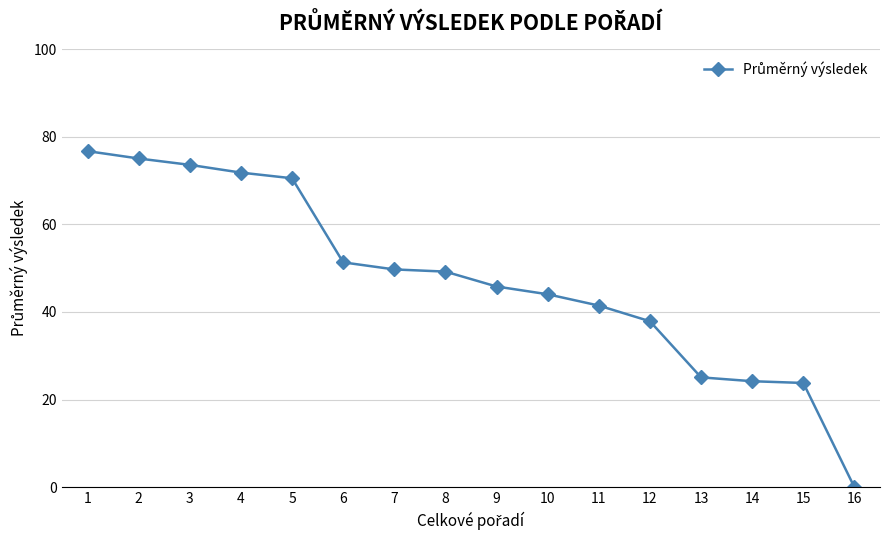

How many data points are less than 49?

8